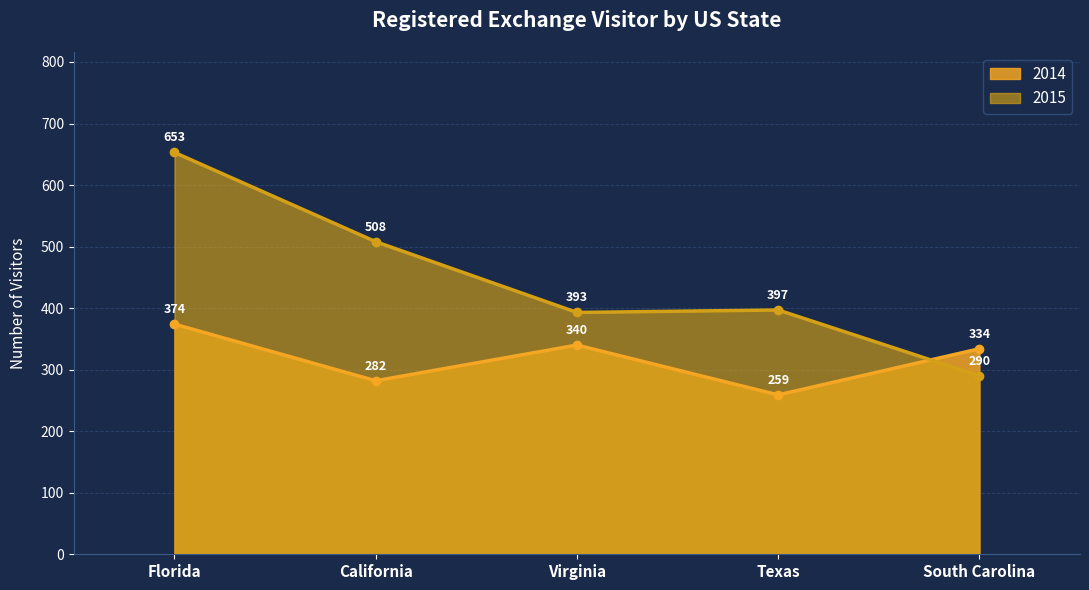

List the labels in order of 2015 value, smallest first.

South Carolina, Virginia, Texas, California, Florida